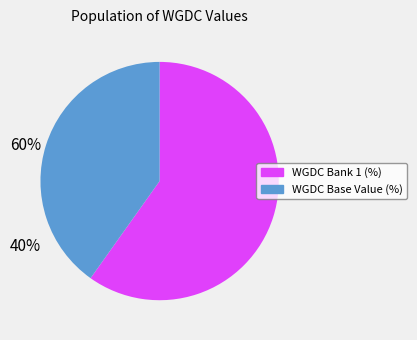

What is the smallest slice in the pie chart?

WGDC Base Value (%)